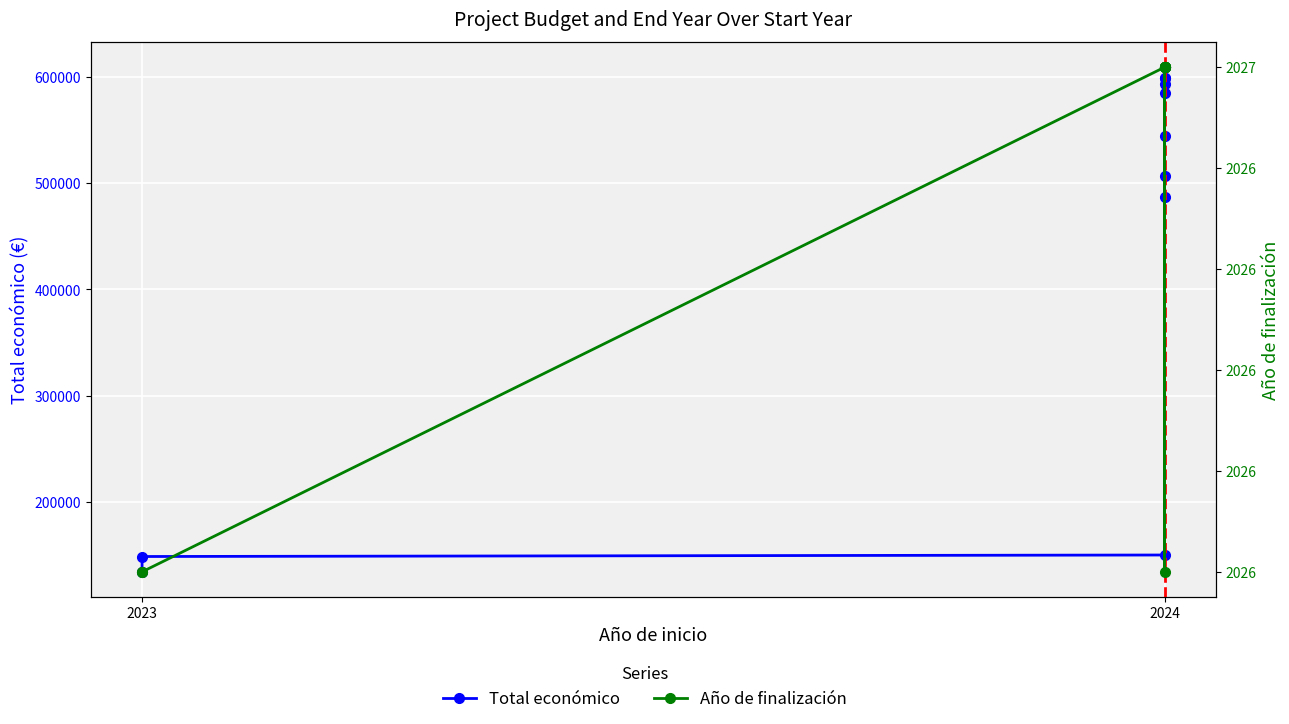

How many data points in Total económico are less than 544746?

5